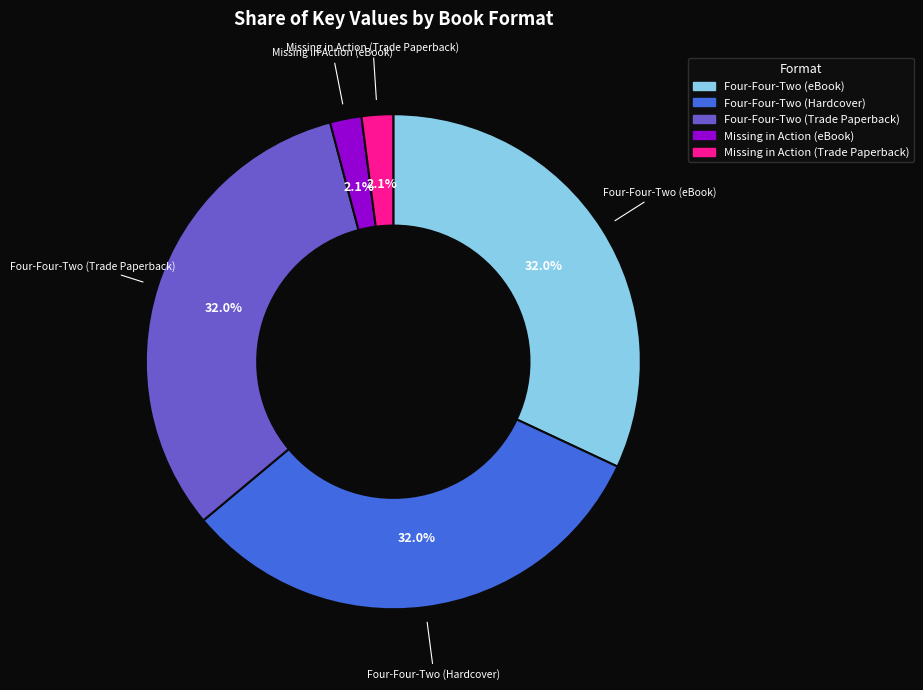

The Four-Four-Two (Hardcover) slice represents 43% of the pie. True or false?

False